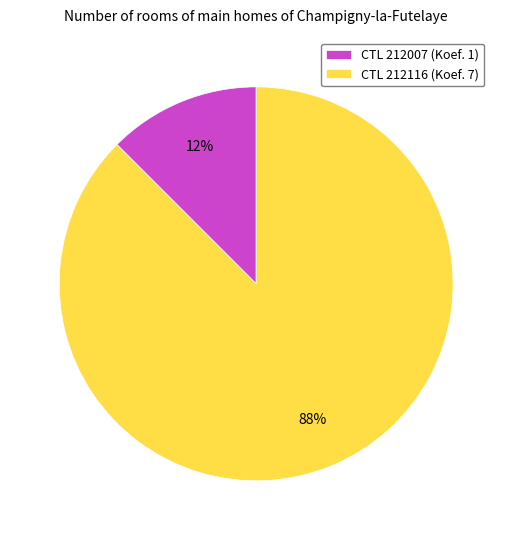

Between CTL 212007 (Koef. 1) and CTL 212116 (Koef. 7), which is larger?

CTL 212116 (Koef. 7)